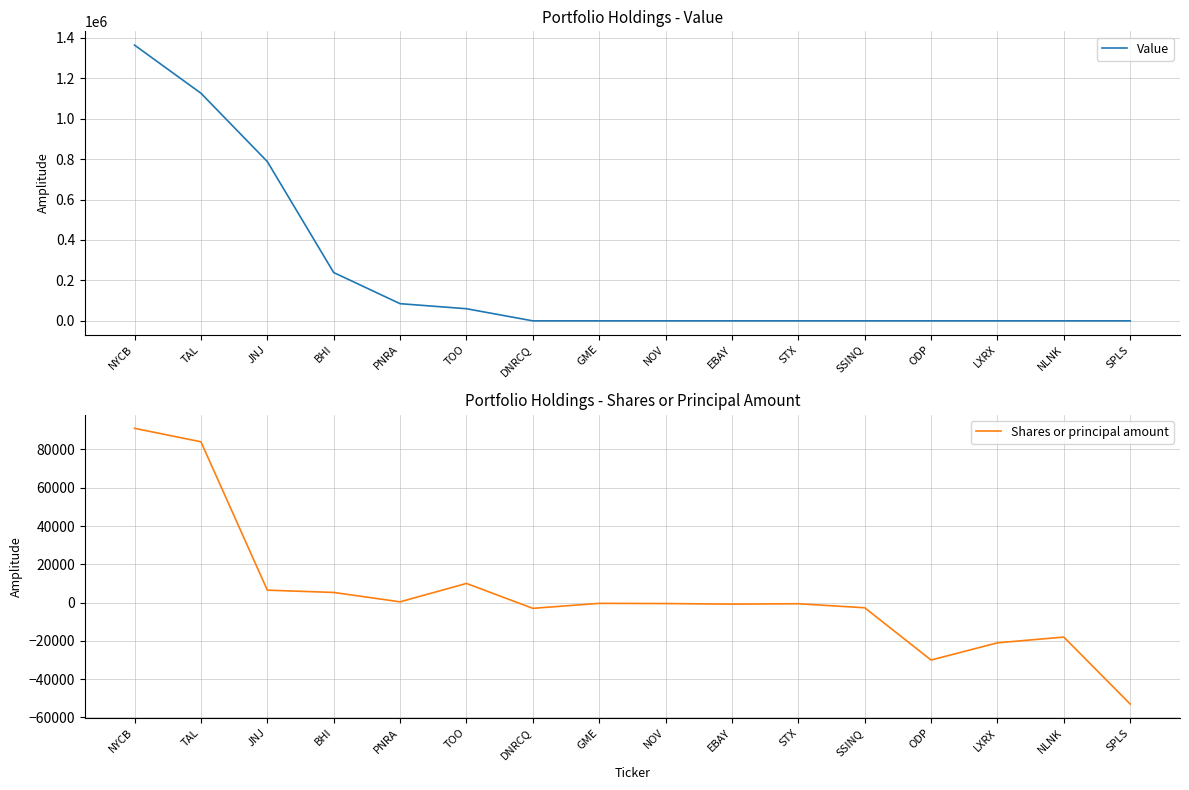

True or false: Shares or principal amount and Value cross at least once.

False